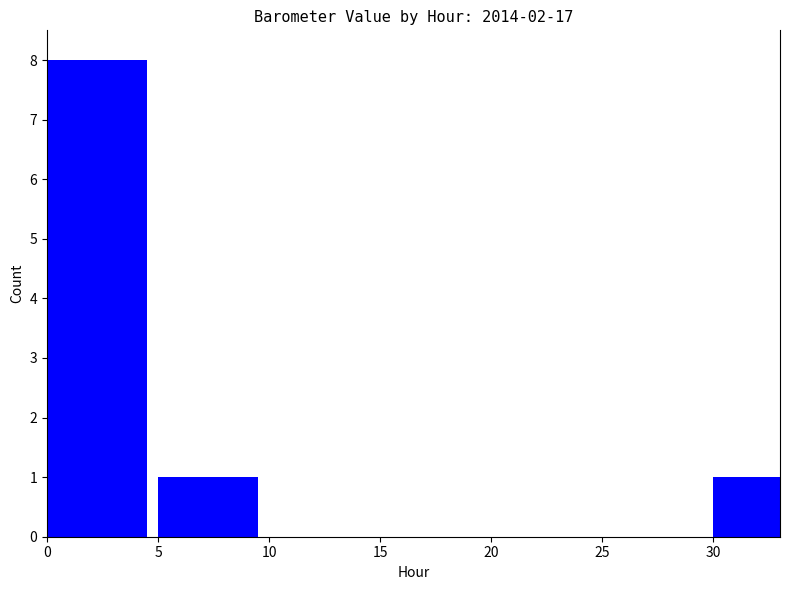

Count the number of categories in the chart.

7